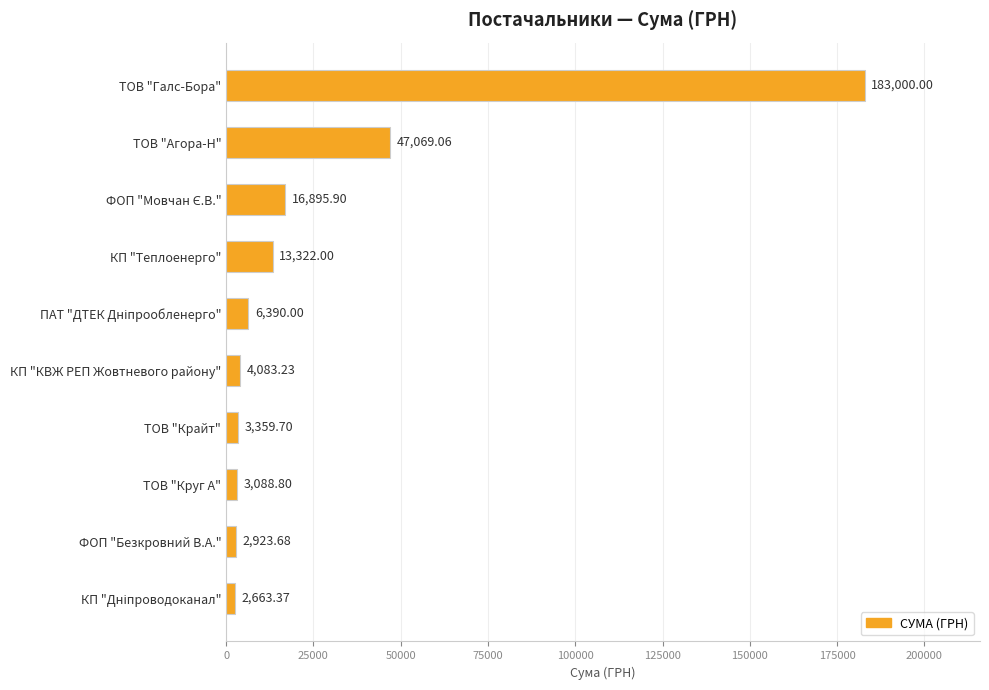

What is the ratio of the value at ТОВ "Агора-Н" to the value at ТОВ "Крайт"?

14.0